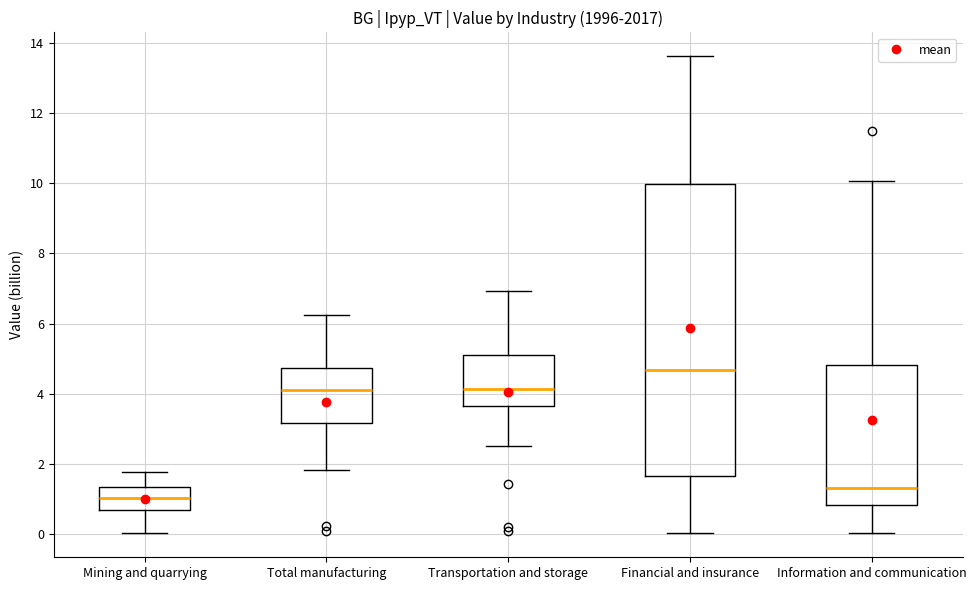

Where is the lower edge of the box for Mining and quarrying on the y-axis? The values are not printed on the chart, so give them approximately, as read against the axis.

0.6